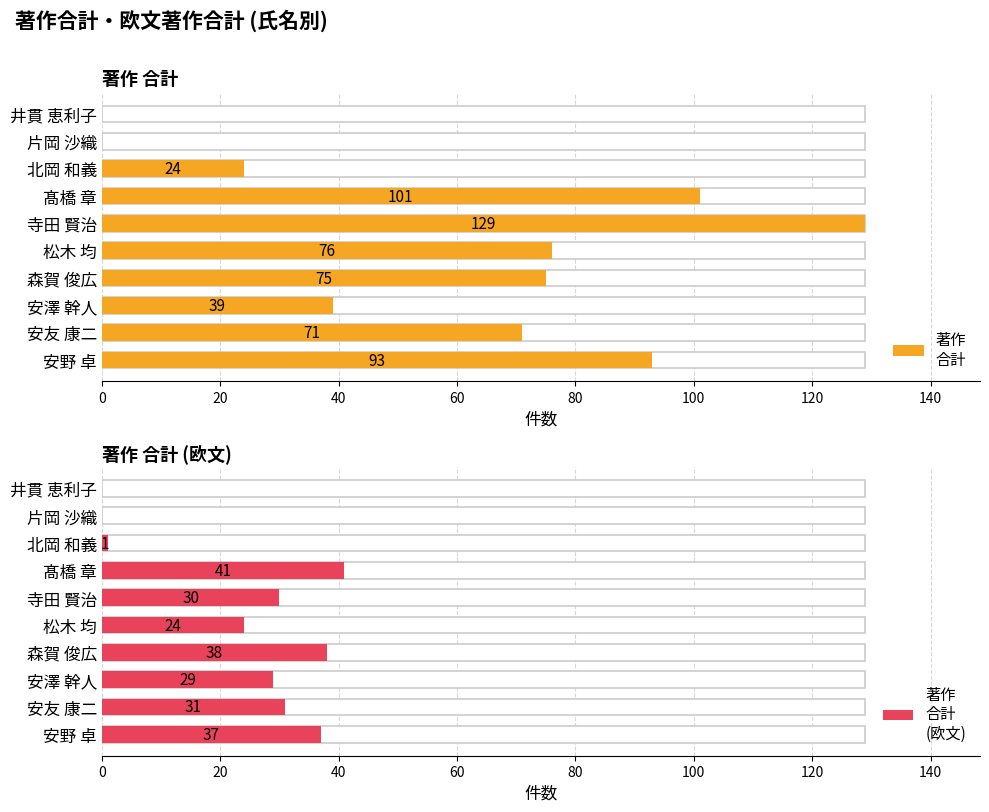

List the series in order of their overall mean, highest first.

著作
合計, 著作
合計
(欧文)